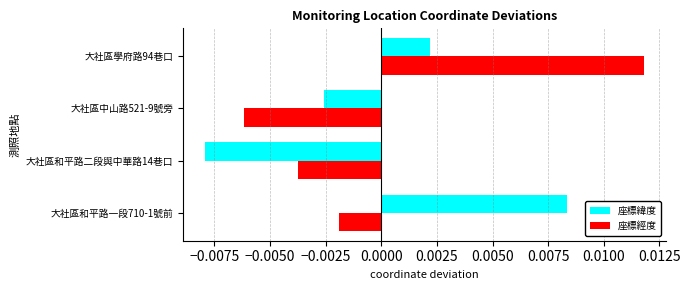

Rank the series at 大社區和平路一段710-1號前 from lowest to highest value.

座標經度, 座標緯度